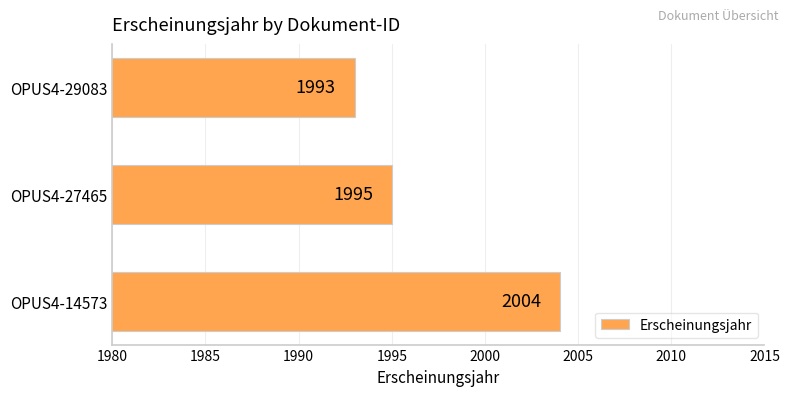

Count the values in the range 1993 to 2004.

3